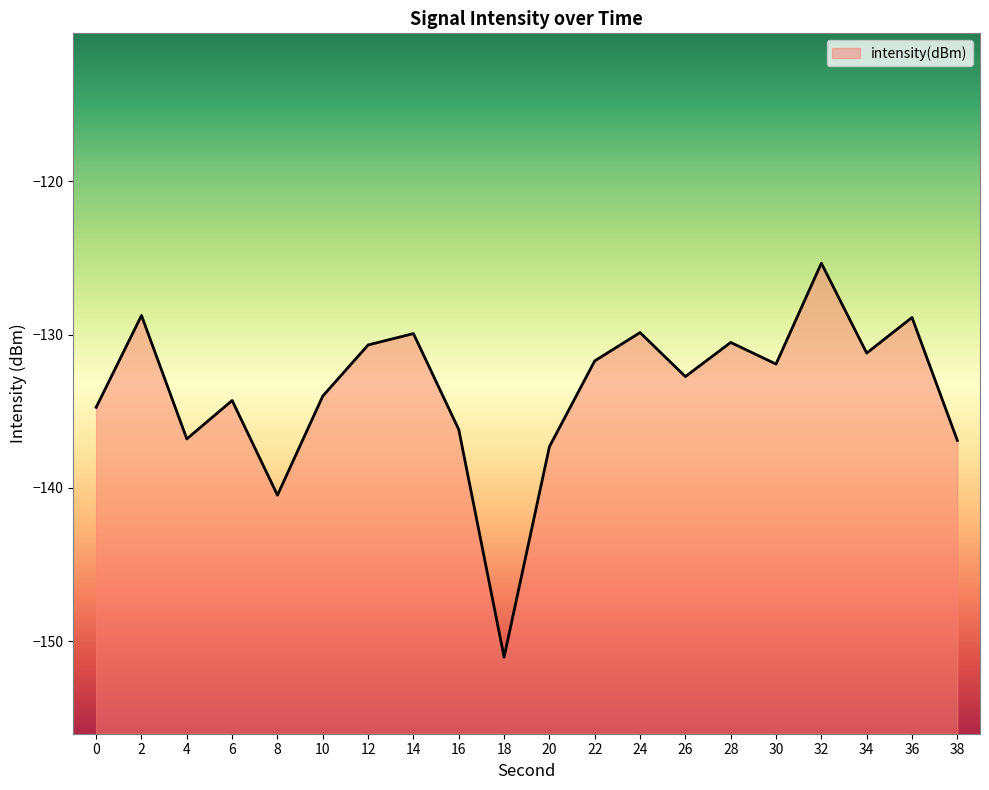

What value does the data have at 4?

-136.8